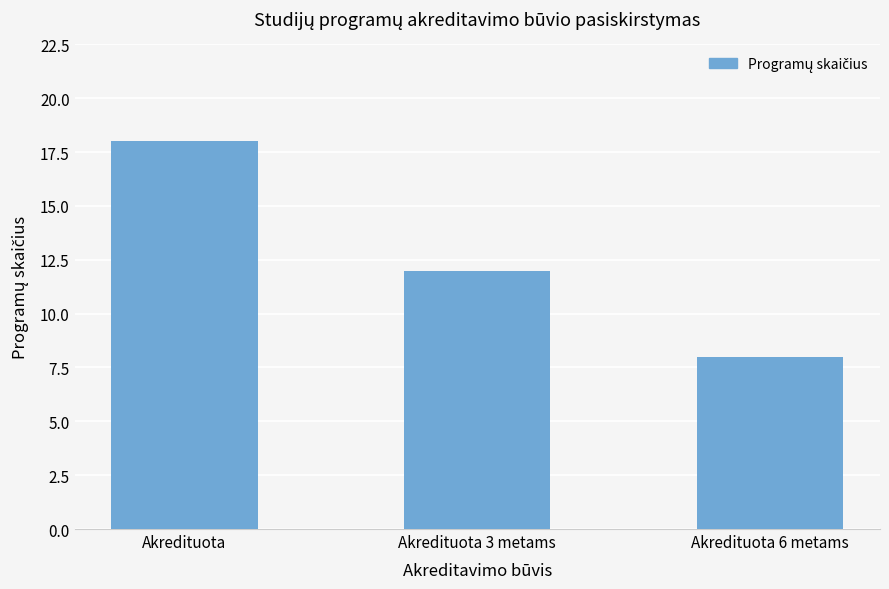

Reading left to right, transcribe all the data shown in this chart.

18	12	8